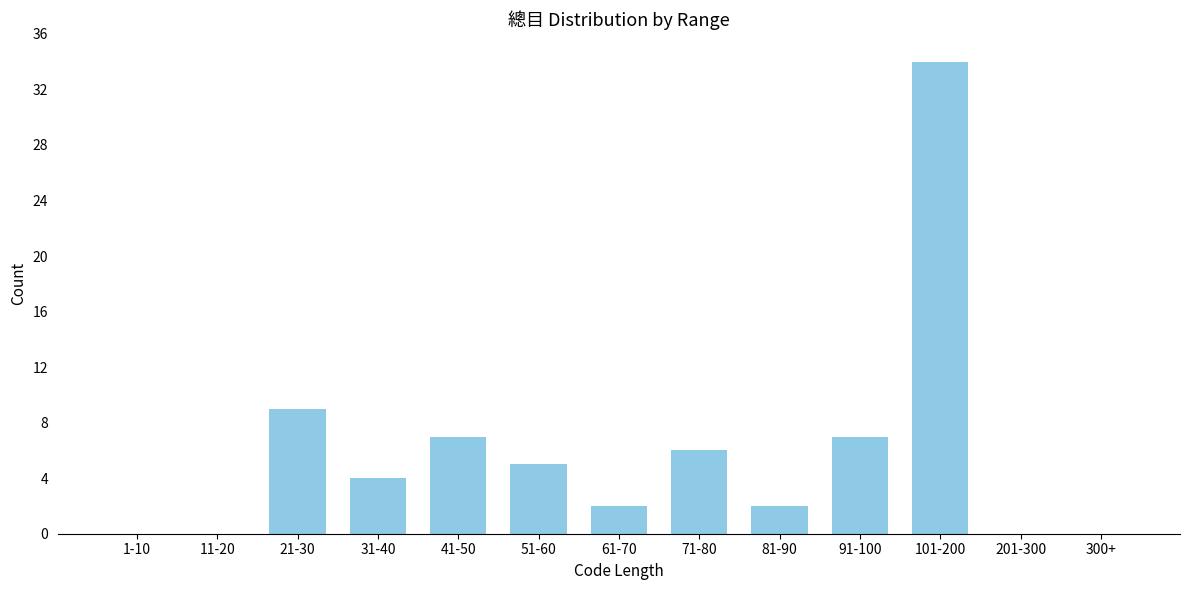

Reading left to right, extract all data points from this chart.

1-10=0	11-20=0	21-30=9	31-40=4	41-50=7	51-60=5	61-70=2	71-80=6	81-90=2	91-100=7	101-200=34	201-300=0	300+=0